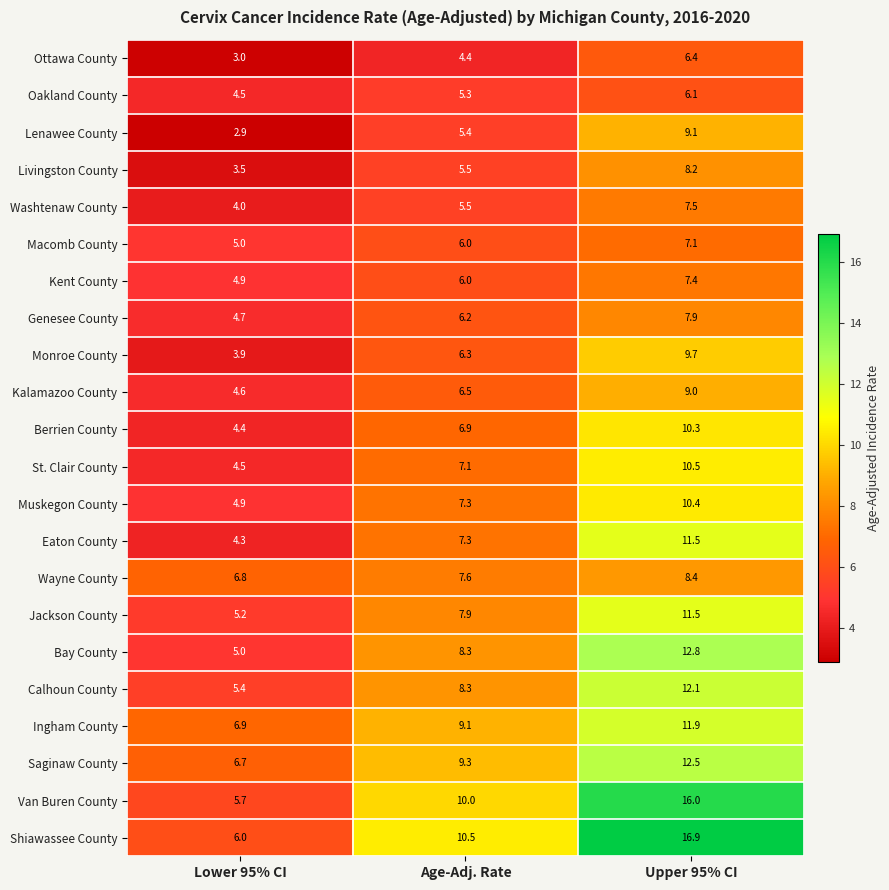

Which series has the largest range (max minus min)?

Shiawassee County